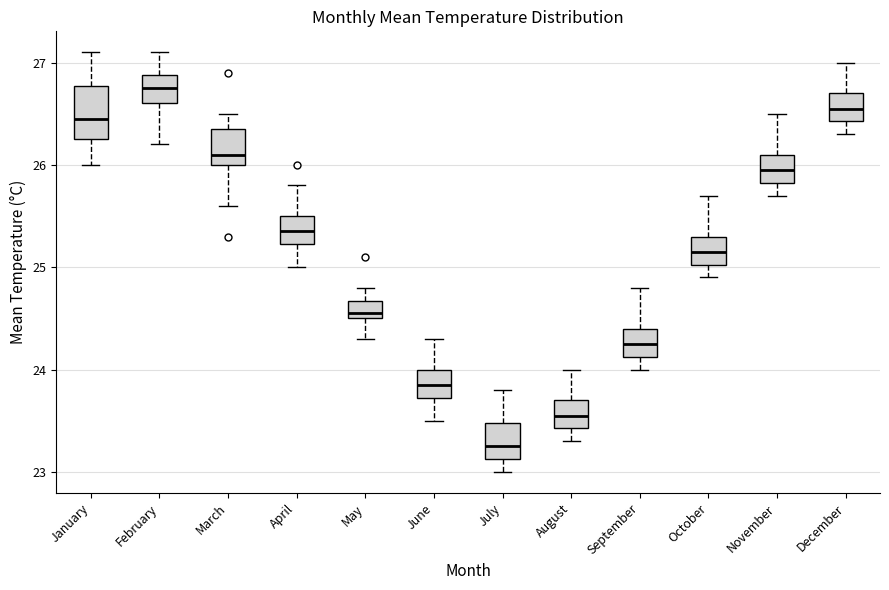

Where does the median line of the box for April sit on the y-axis? The values are not printed on the chart, so give them approximately, as read against the axis.

25.4